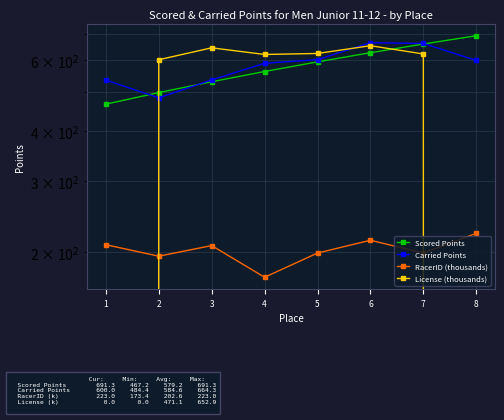

How many lines are shown in the chart?

4